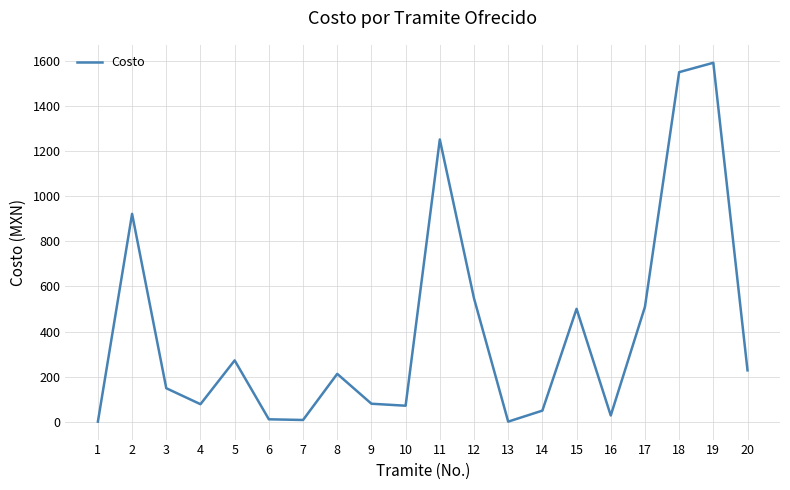

The chart shows a value of 79.7 at 9. True or false?

True